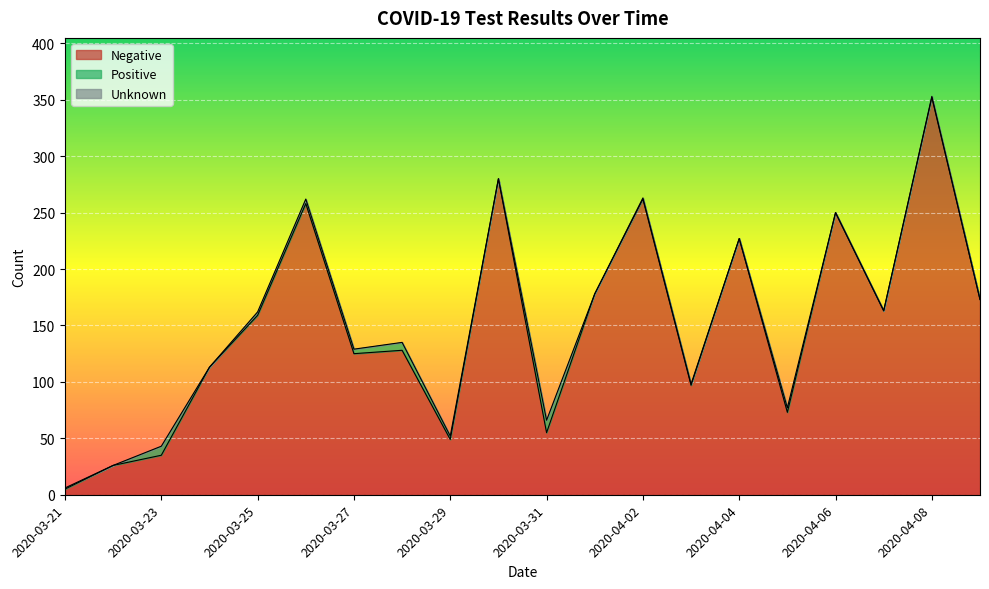

Reading right to left, list all the values displayed in this chart.

Negative: 173	352	163	250	73	227	97	262	178	55	280	49	128	125	258	159	113	35	26	5
Positive: 0	1	0	0	4	0	1	1	0	11	0	3	7	4	4	3	0	8	0	1
Unknown: 0	0	0	0	0	0	0	0	0	0	0	0	0	0	0	0	0	0	0	0